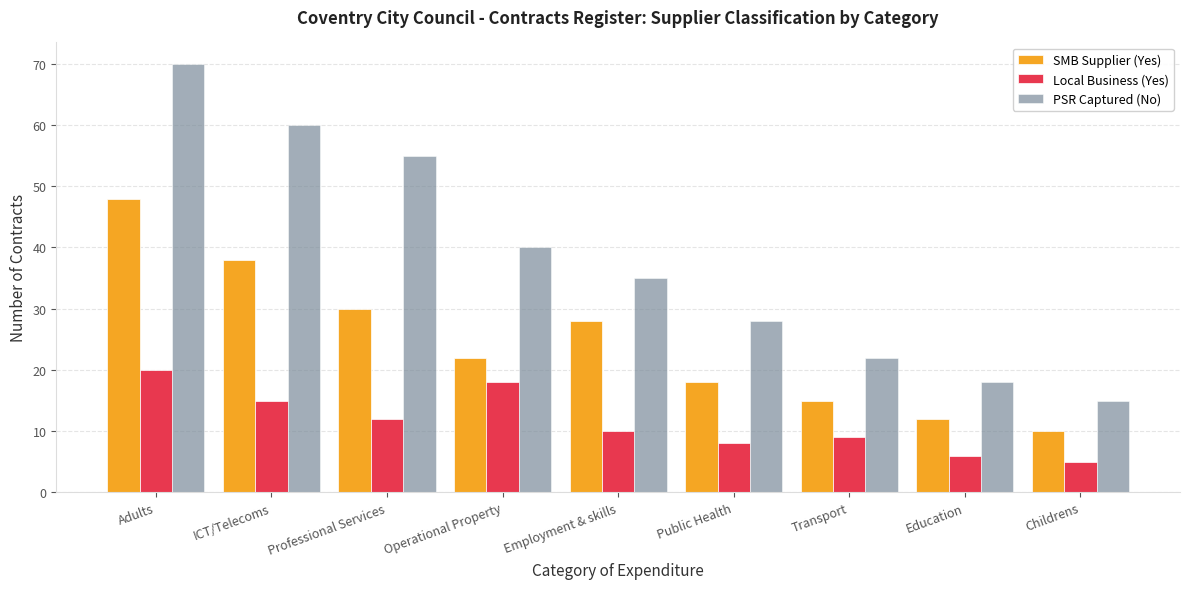

Which series changed the most between Operational Property and Childrens?

PSR Captured (No)